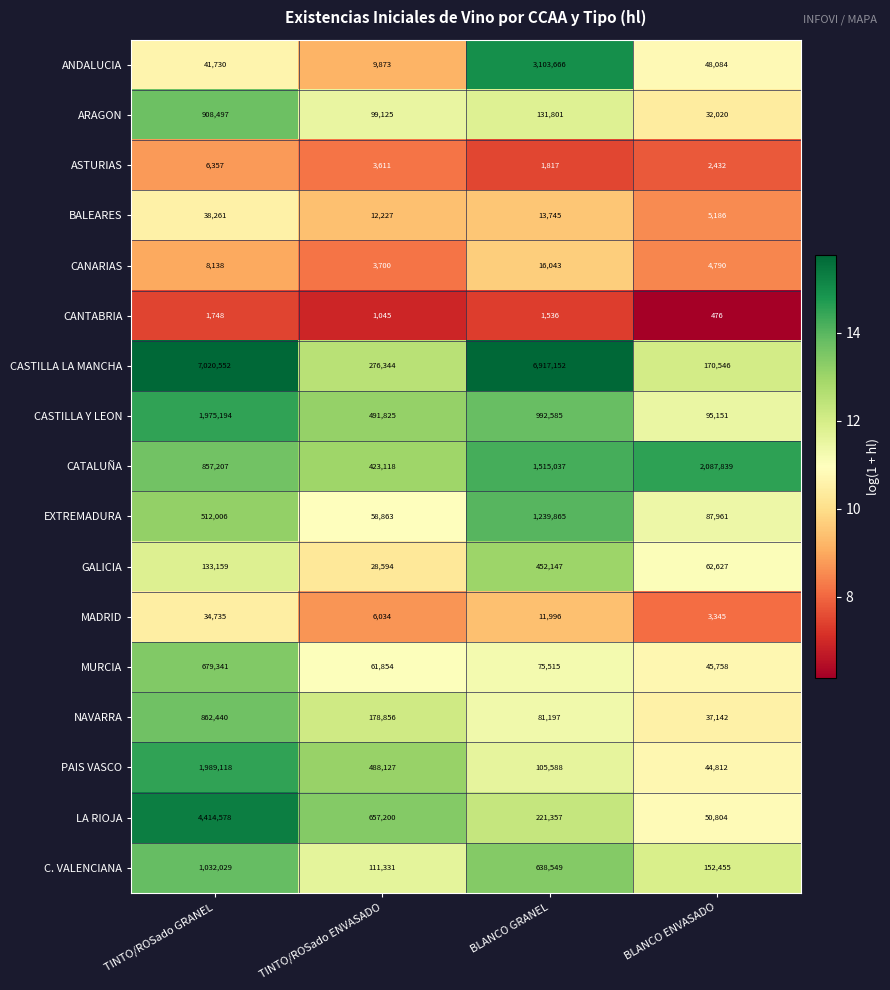

At which category is the sum across all series the highest?

TINTO/ROSado GRANEL